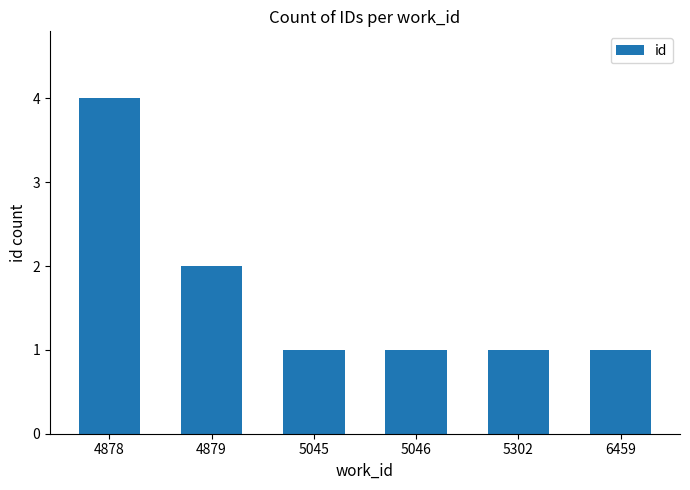

Reading left to right, what are all the values shown in this chart?

4	2	1	1	1	1